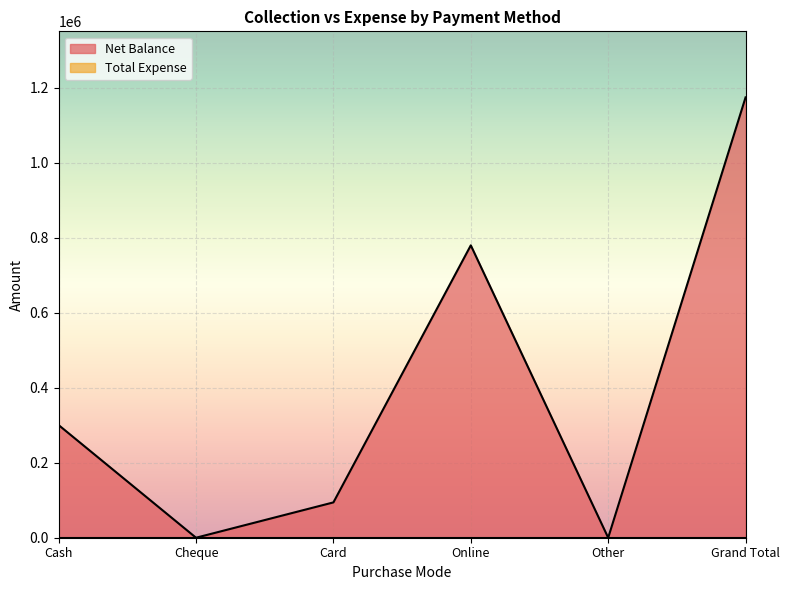

Is it true that the value at Grand Total is 1174091?

True